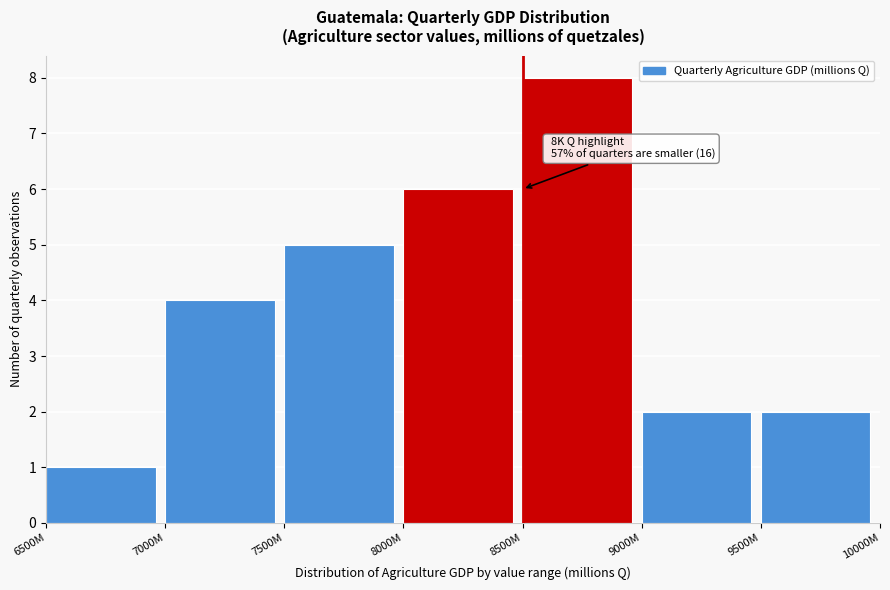

Reading left to right, transcribe all the data shown in this chart.

6500M=1	7000M=4	7500M=5	8000M=6	8500M=8	9000M=2	9500M=2